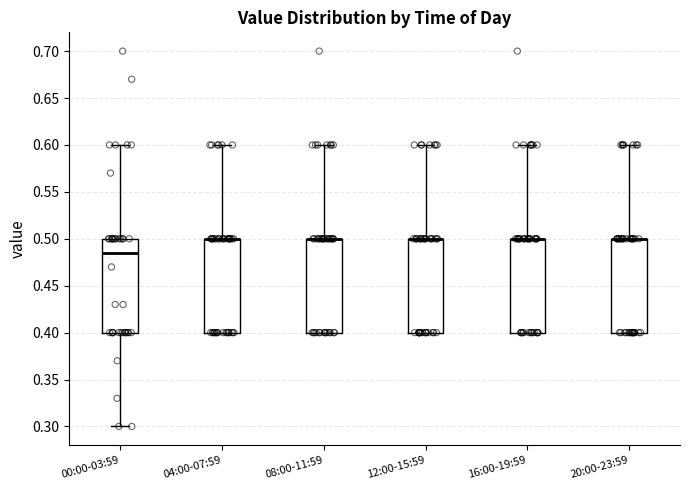

Reading left to right, transcribe this box plot: for each box, give where its median line is, the range the box spans, and where its two whiskers end, as read against the y-axis. The values are not printed on the chart, so give them approximately, as read against the axis.

00:00-03:59: median 0.485, box 0.400 to 0.500, whiskers 0.300 to 0.600
04:00-07:59: median 0.500 (drawn on the box's upper edge), box 0.400 to 0.500, whiskers 0.400 to 0.600
08:00-11:59: median 0.500 (drawn on the box's upper edge), box 0.400 to 0.500, whiskers 0.400 to 0.600
12:00-15:59: median 0.500 (drawn on the box's upper edge), box 0.400 to 0.500, whiskers 0.400 to 0.600
16:00-19:59: median 0.500 (drawn on the box's upper edge), box 0.400 to 0.500, whiskers 0.400 to 0.600
20:00-23:59: median 0.500 (drawn on the box's upper edge), box 0.400 to 0.500, whiskers 0.400 to 0.600